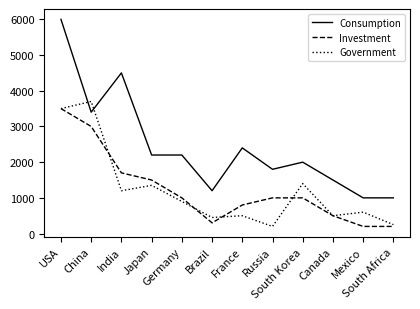

How many lines are shown in the chart?

3